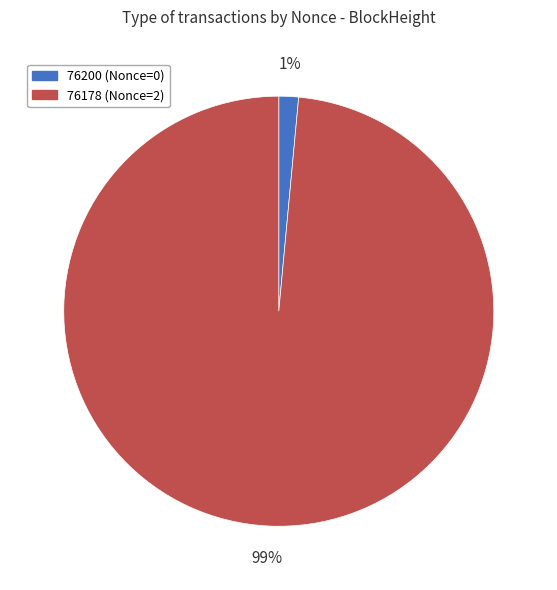

Is the sum of 76178 (Nonce=2) and 76200 (Nonce=0) greater than half?

Yes